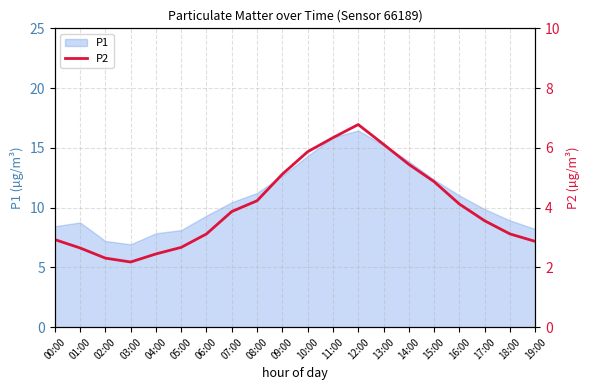

The P1 series shows 4.9 at 04:00. True or false?

False